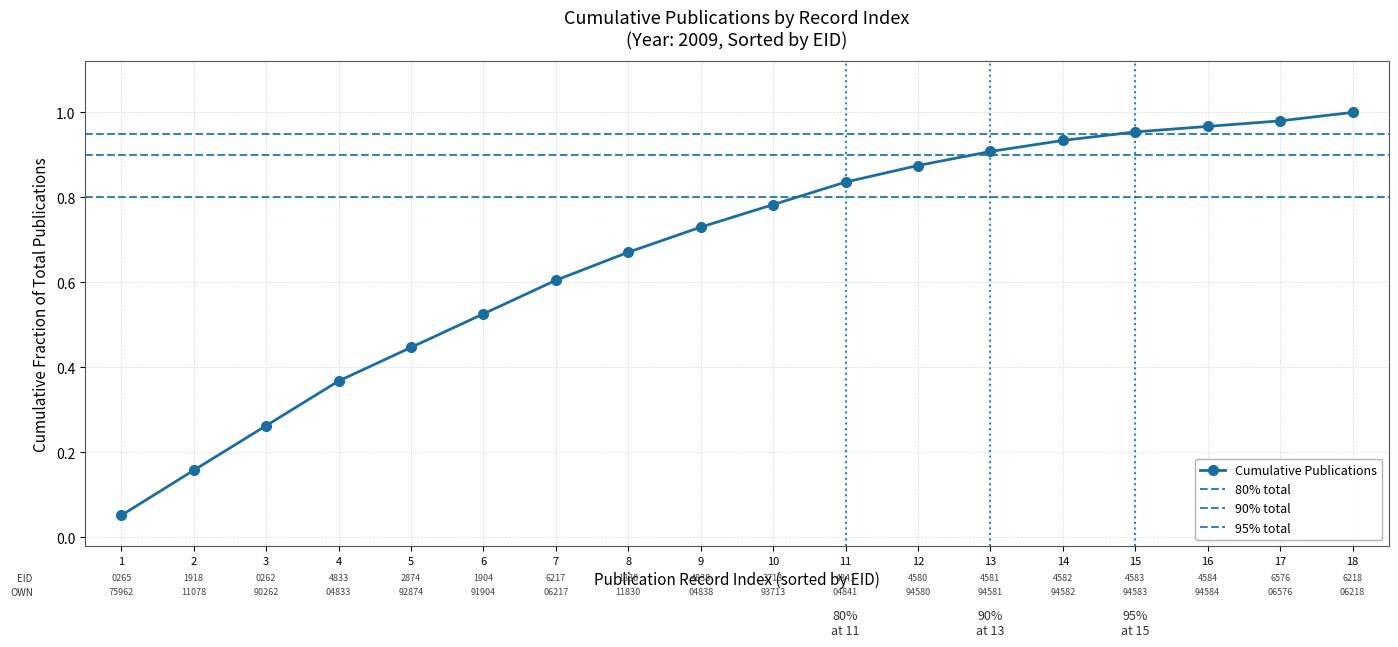

Reading left to right, transcribe all the data shown in this chart.

0.1	0.2	0.3	0.4	0.4	0.5	0.6	0.7	0.7	0.8	0.8	0.9	0.9	0.9	1.0	1.0	1.0	1.0